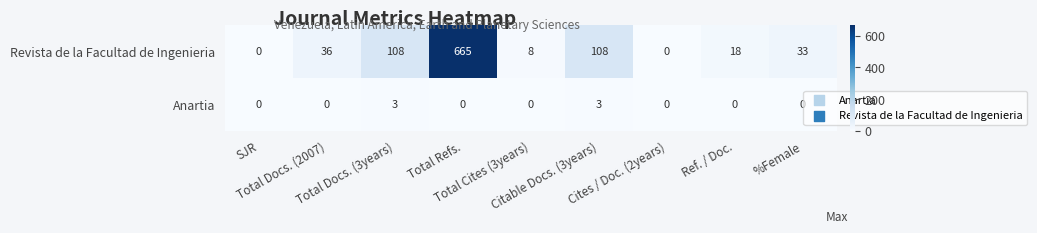

Which series has the largest total across all categories?

Revista de la Facultad de Ingenieria